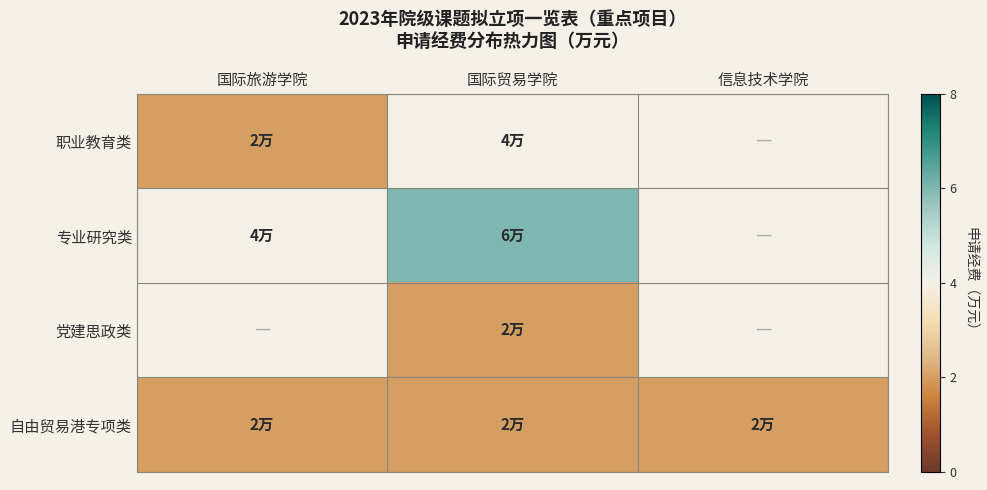

Is the value of 职业教育类 at 国际旅游学院 greater than the value of 专业研究类 at 国际贸易学院?

No